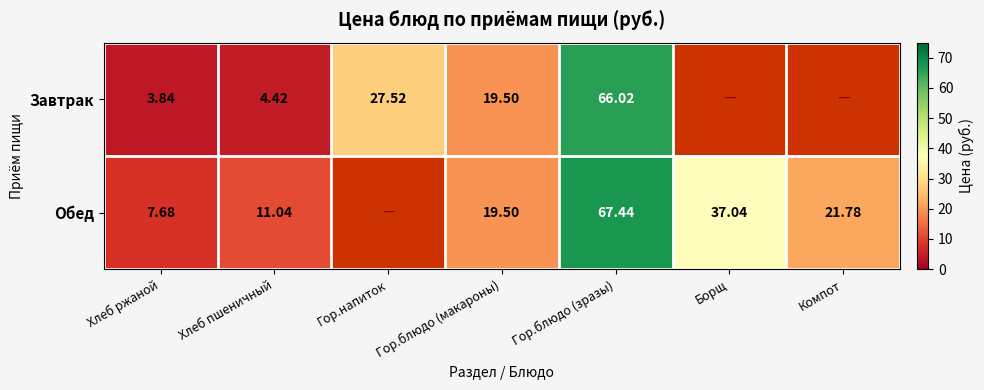

At Хлеб пшеничный, list the series in order from largest to smallest.

Обед, Завтрак